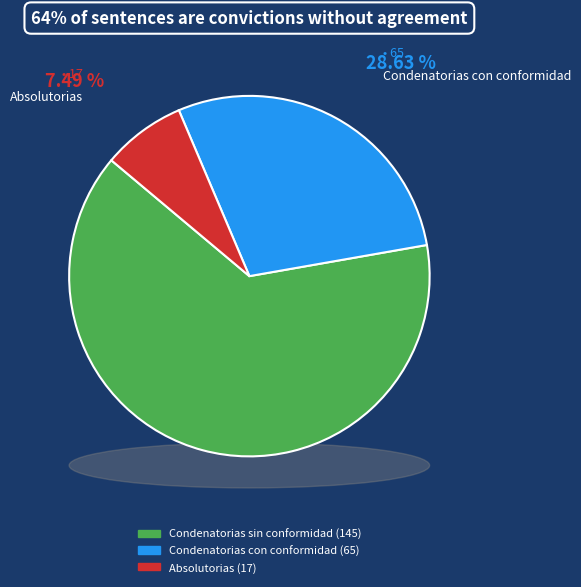

What is the change in value from Condenatorias sin conformidad to Condenatorias con conformidad?

-80